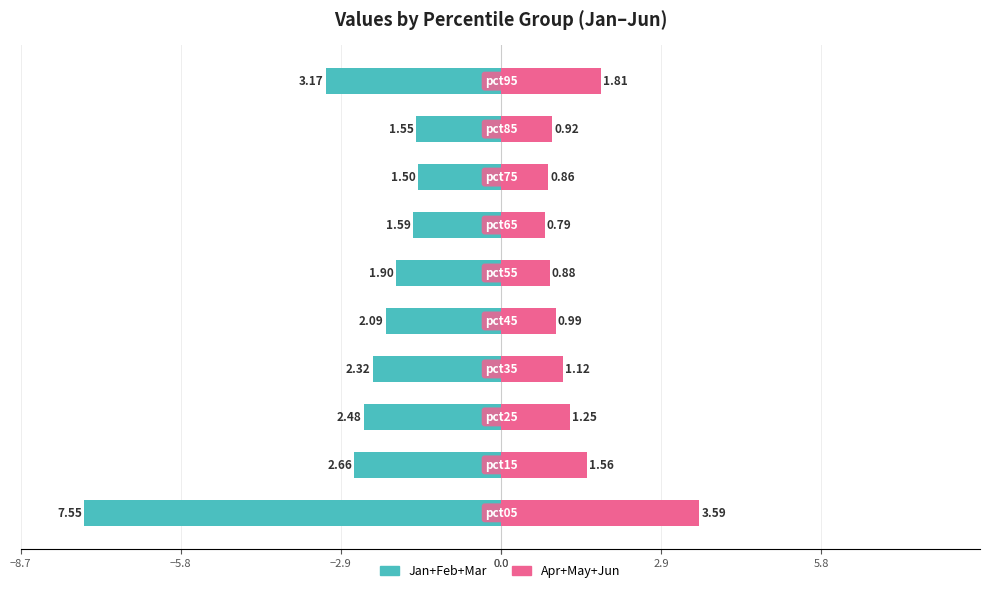

What is the approximate value of Jan+Feb+Mar at 8?

-1.5